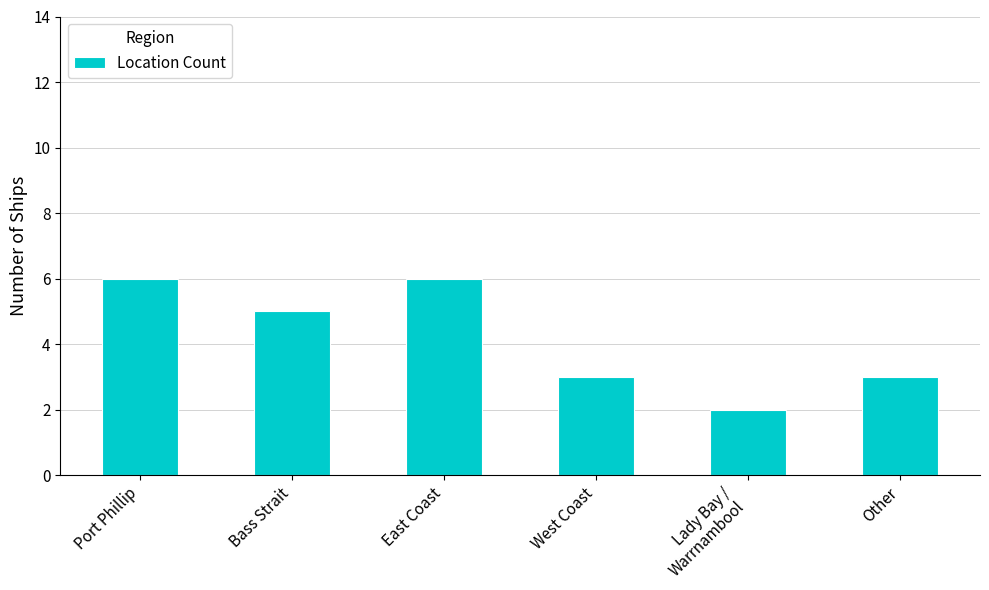

Between West Coast and Lady Bay /
Warrnambool, which is larger?

West Coast